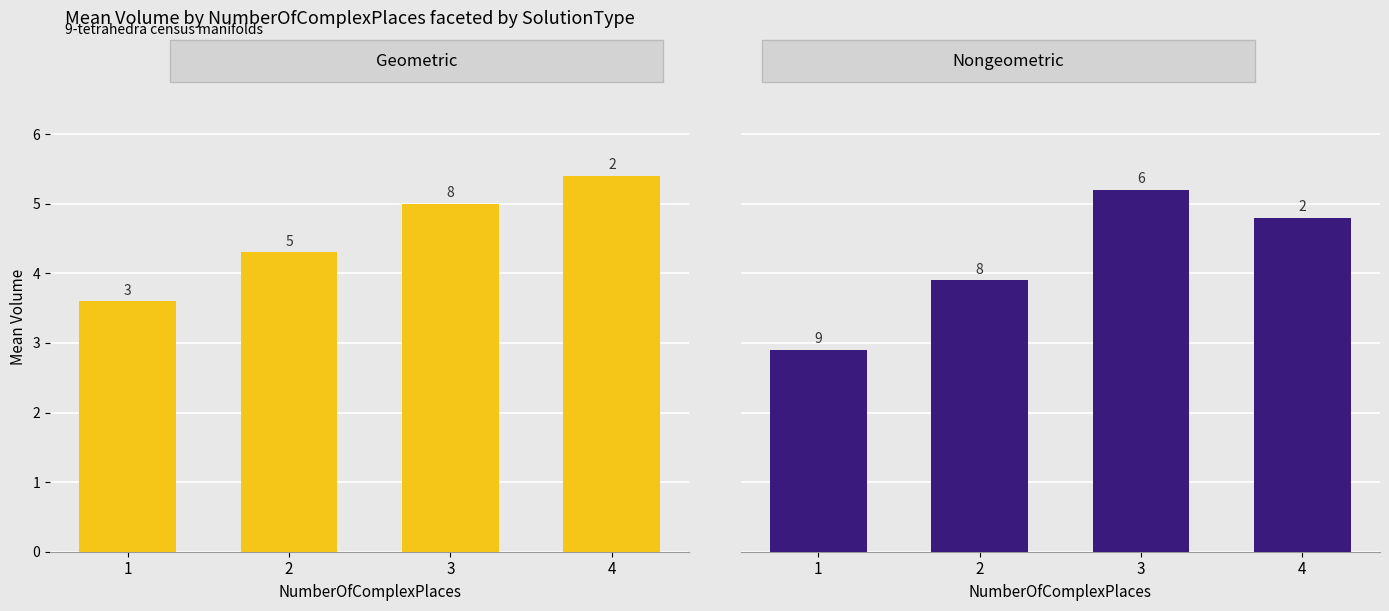

Reading left to right, extract all data points from this chart.

geometric: 3.6	4.3	5.0	5.4
nongeometric: 2.9	3.9	5.2	4.8